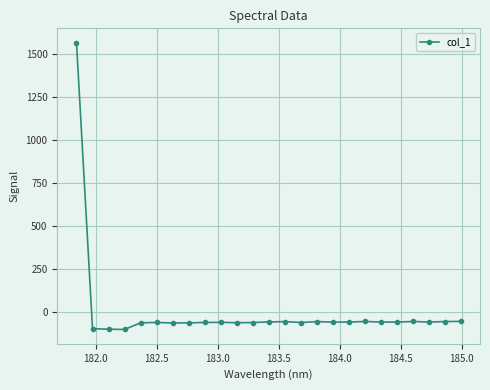

What is the greatest value displayed?

1563.0